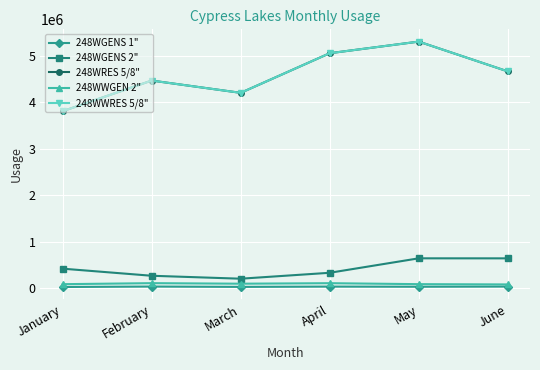

Does the chart have visible grid lines?

Yes